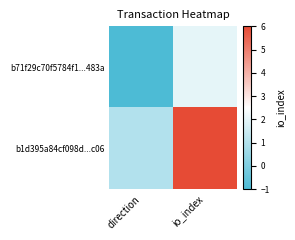

What is the difference between the highest and lowest values at direction?

2